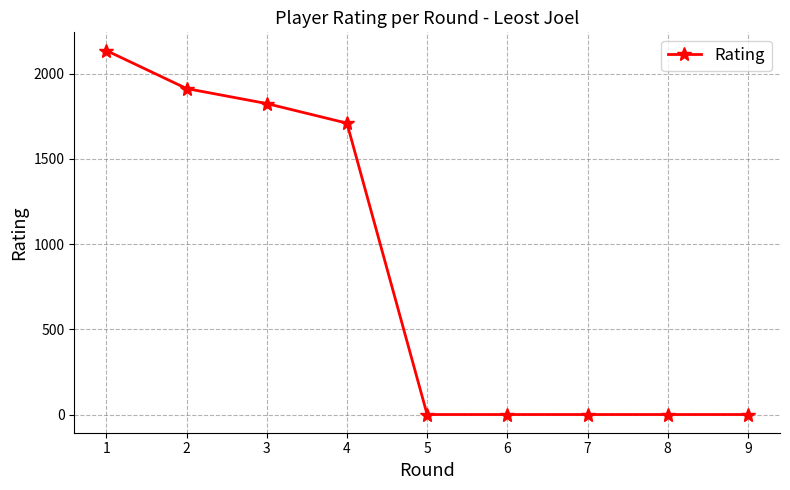

What is the difference between the maximum and second lowest values?

2135